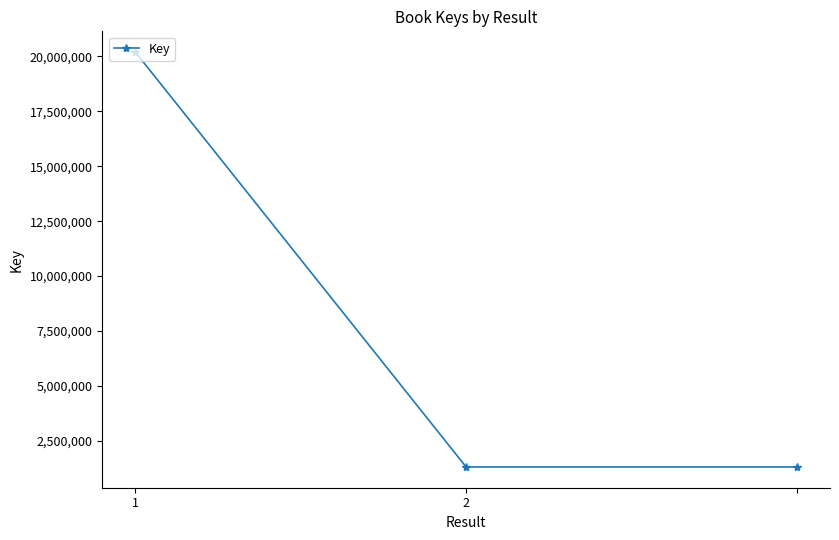

What is the value of the 1st point from the left?

20198179